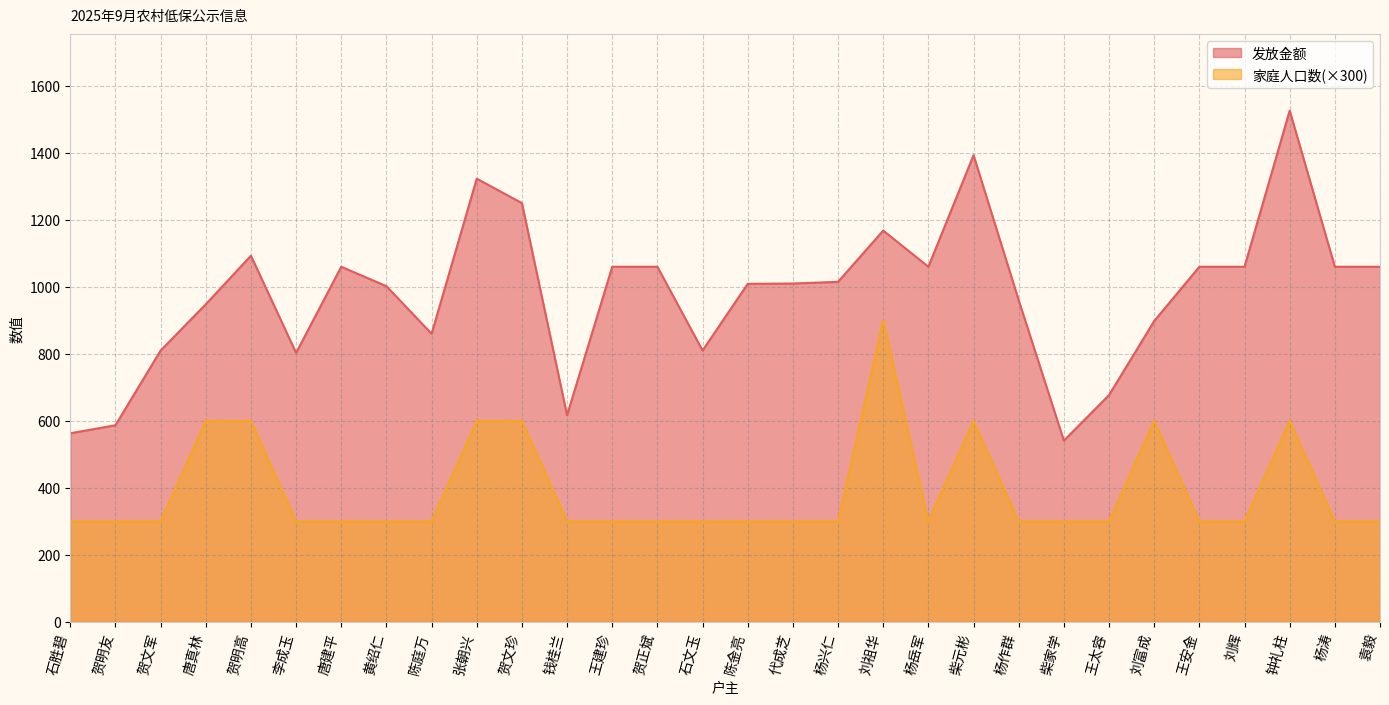

Which category has the lowest value across all series?

石胜碧